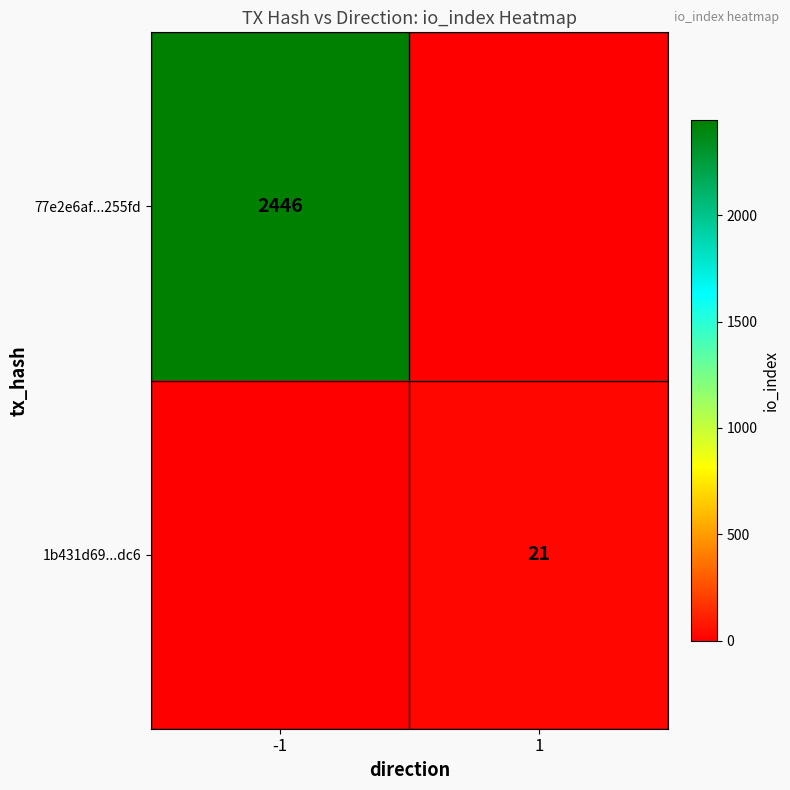

The 1b431d69...dc6 series shows 21 at 1. True or false?

True